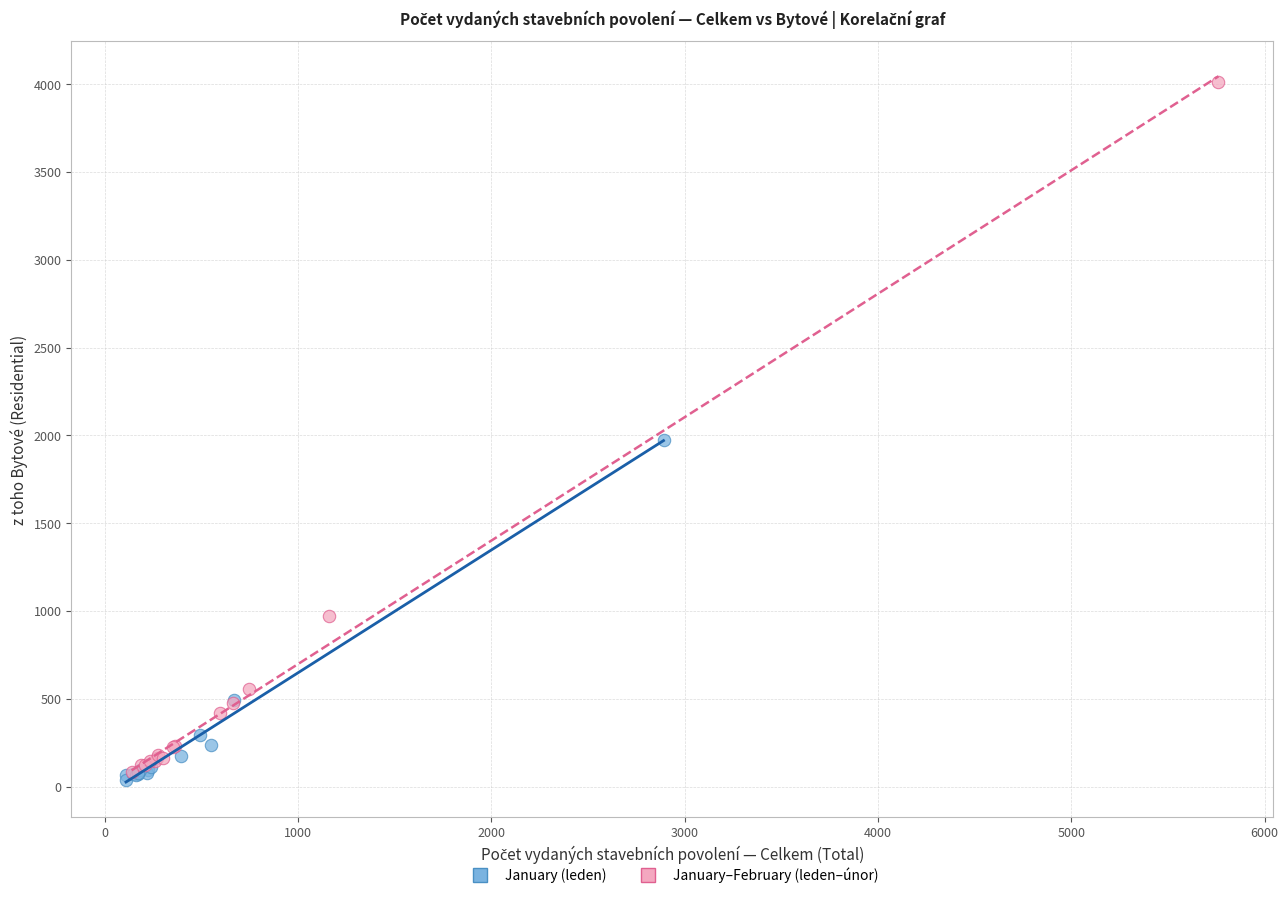

Which series has the largest Y range (max minus min)?

January–February (leden–únor)